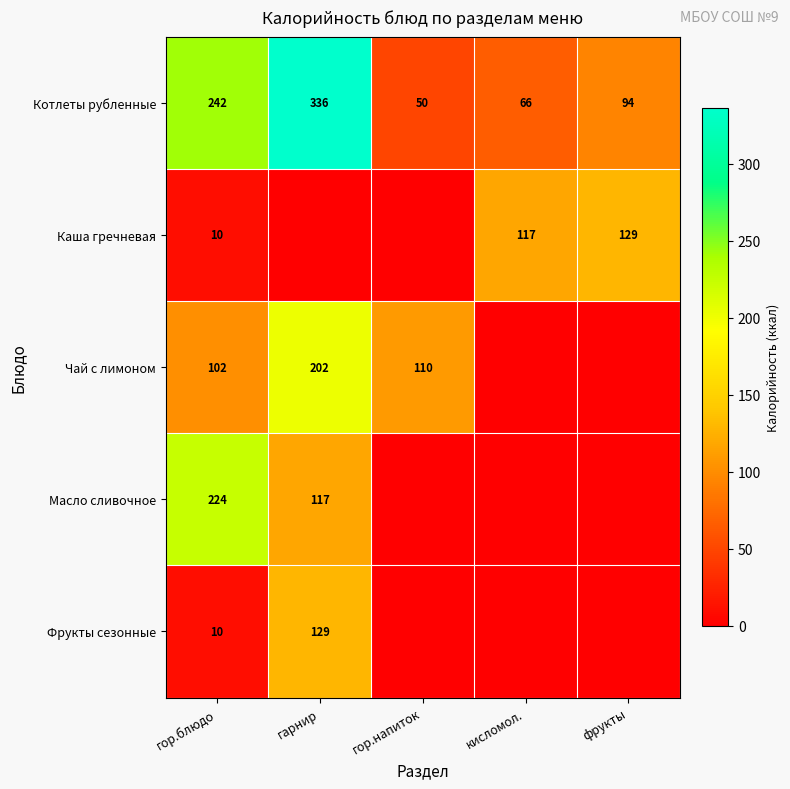

What is the difference between the highest and lowest values at гор.блюдо?

232